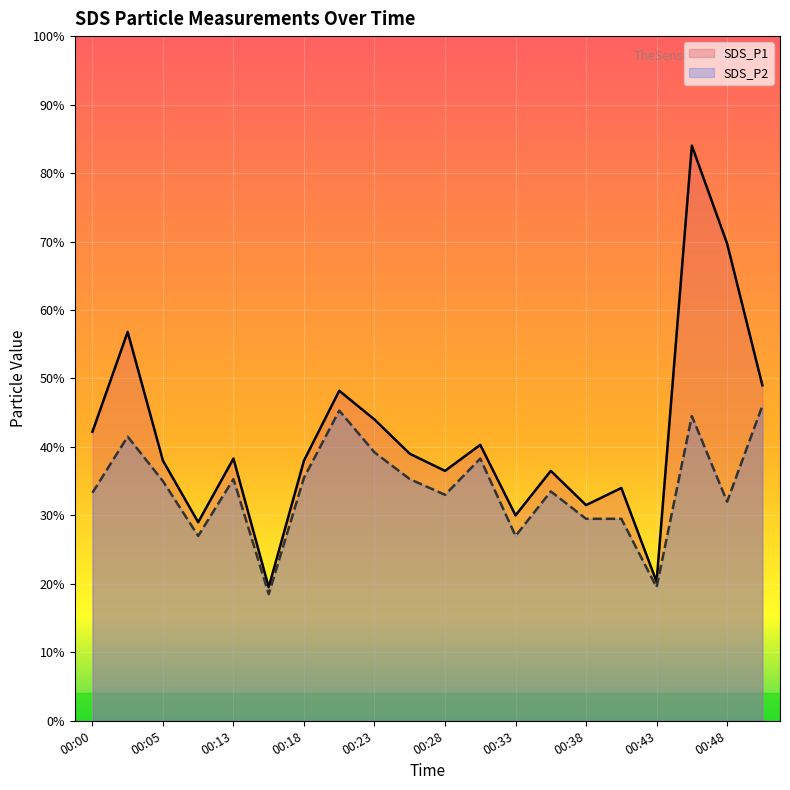

What is the lowest value of the SDS_P2 series?

1.9